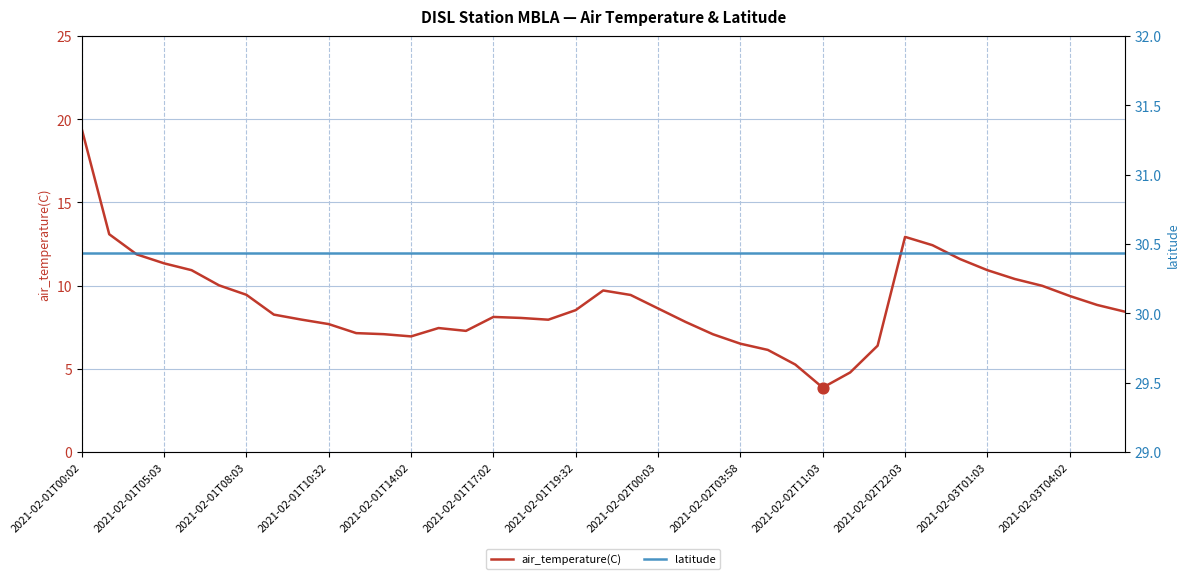

What are all the series names shown in the legend?

air_temperature(C), latitude